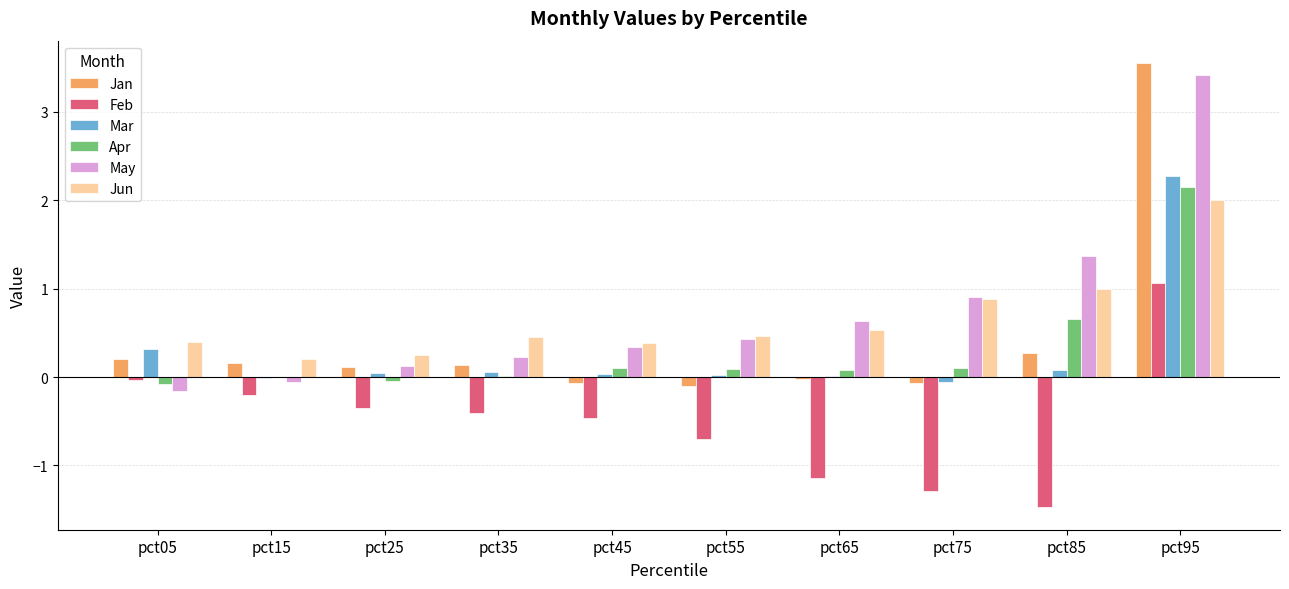

At which category does the chart reach its peak across all series?

pct95